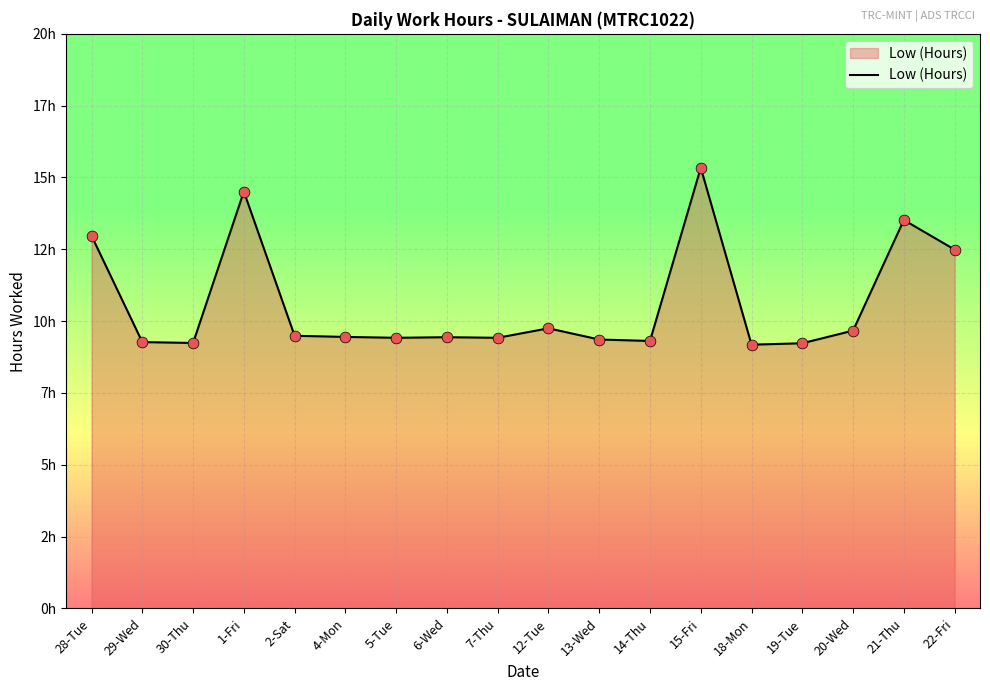

What is the ratio of the value at 2-Sat to the value at 30-Thu?

1.0